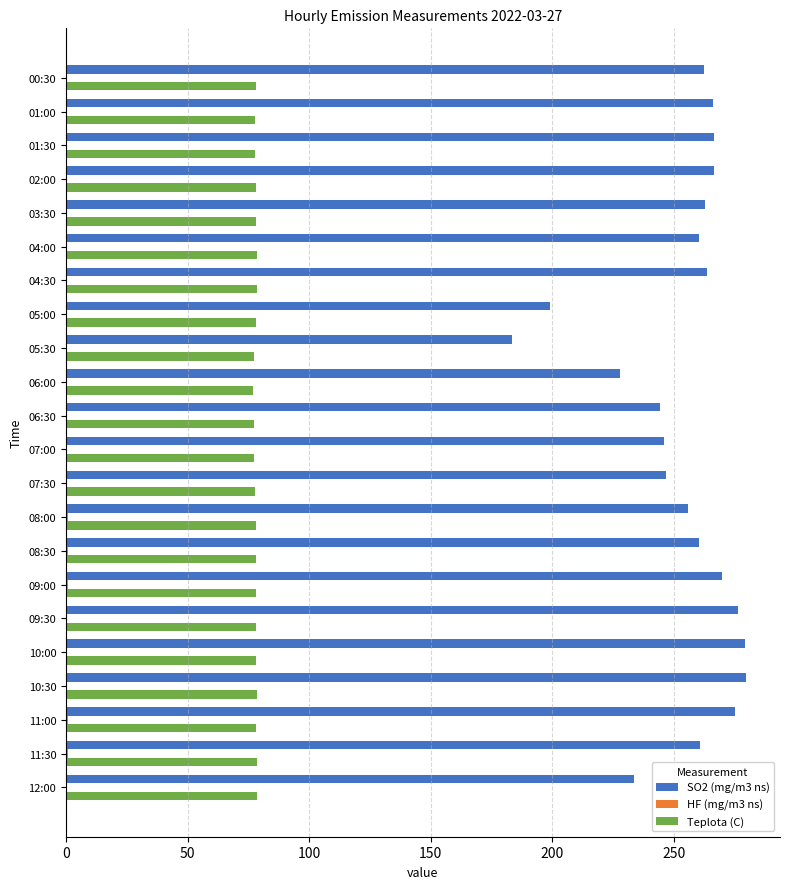

What is the maximum value shown in the chart?

279.7